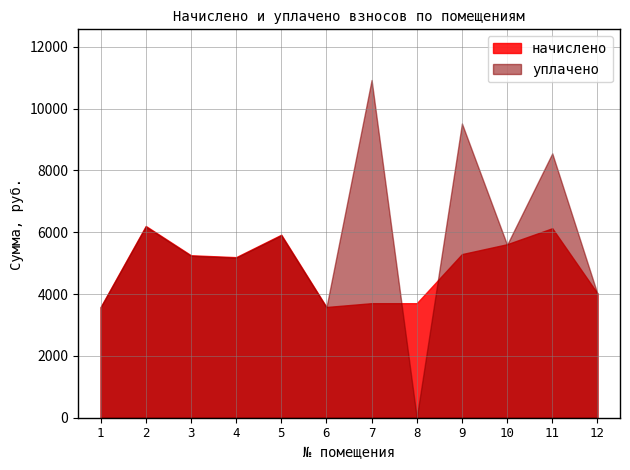

Between which two adjacent categories do начислено and уплачено first intersect?

6 and 7